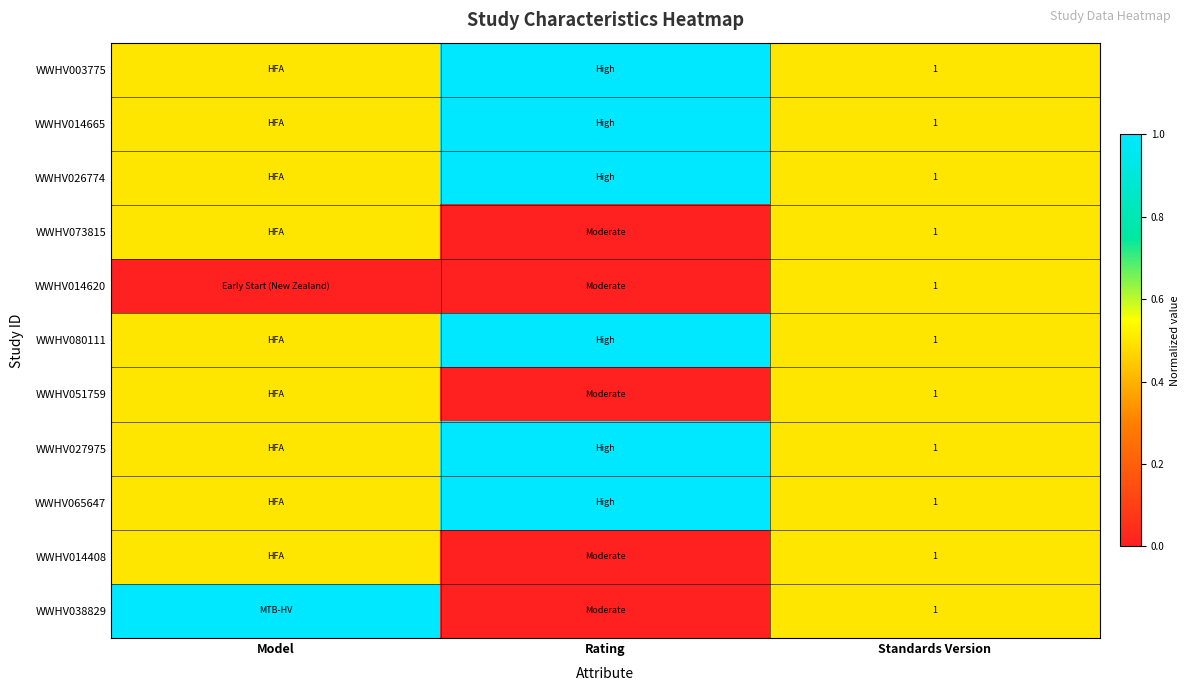

What is the total value across all series at Standards Version?

11.0